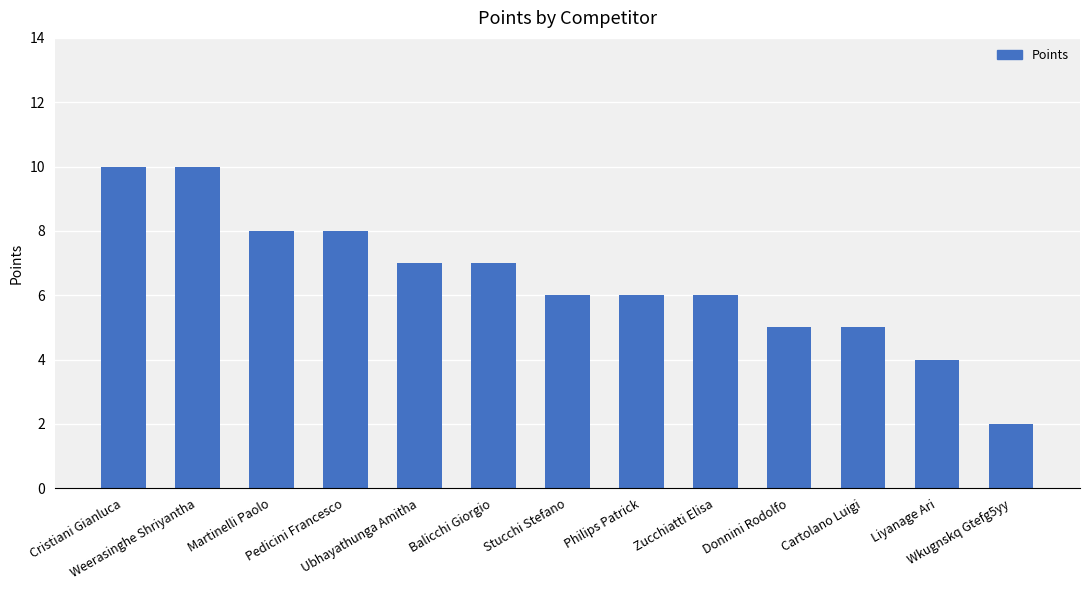

The value at Weerasinghe Shriyantha is 16. True or false?

False